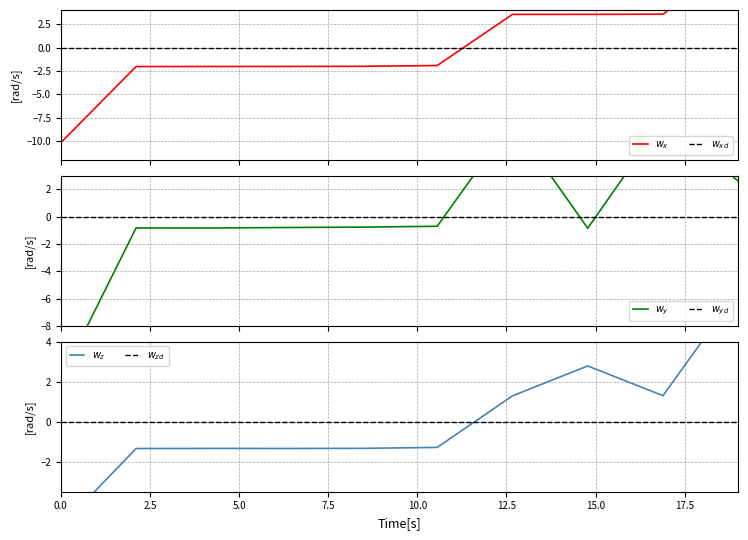

Is it true that $w_{zd}$ equals 0.0 at 7.5?

True